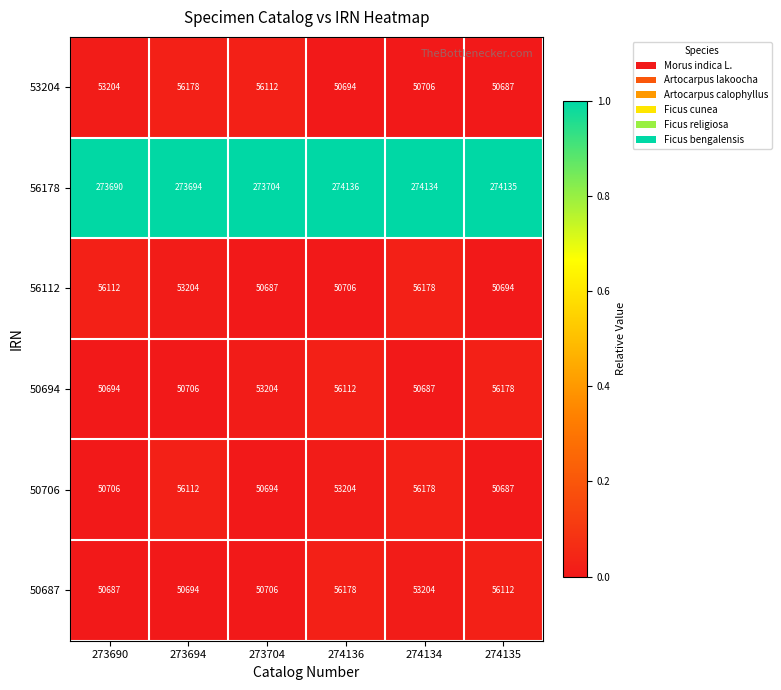

What is the minimum value for 50687?

50687